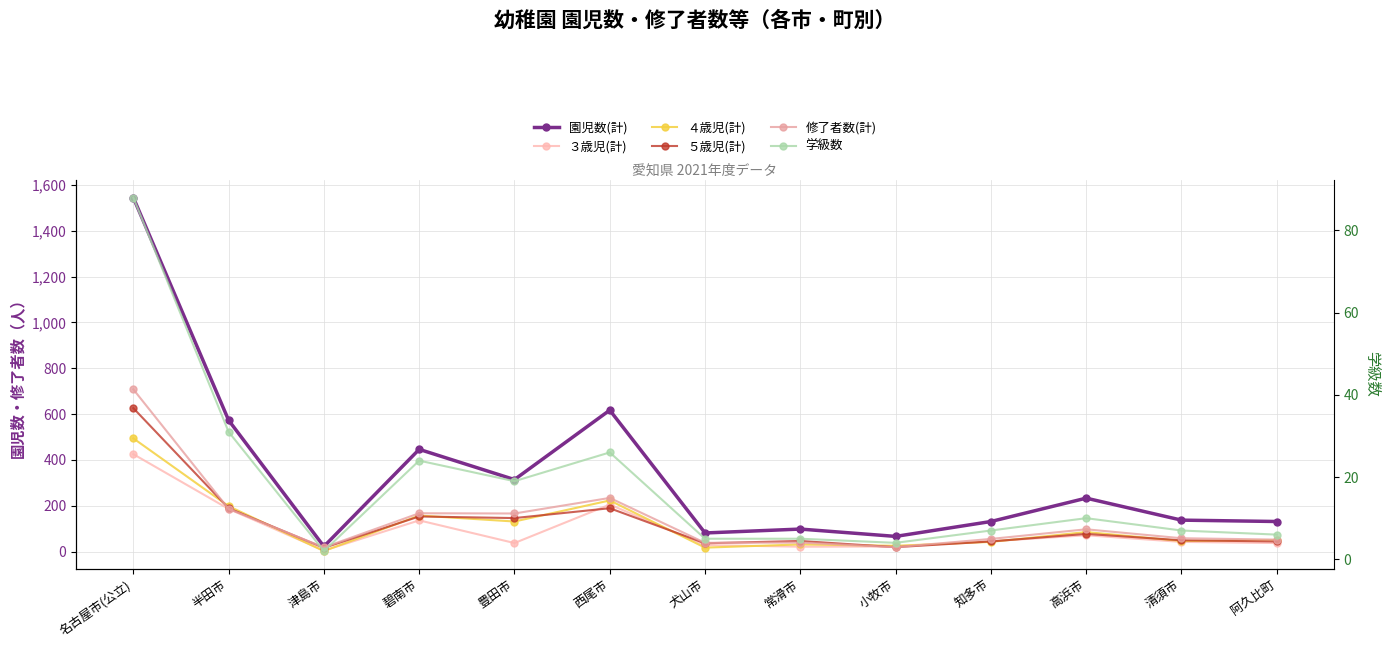

What is the value of the 園児数(計) point at the 13th from the left?

131